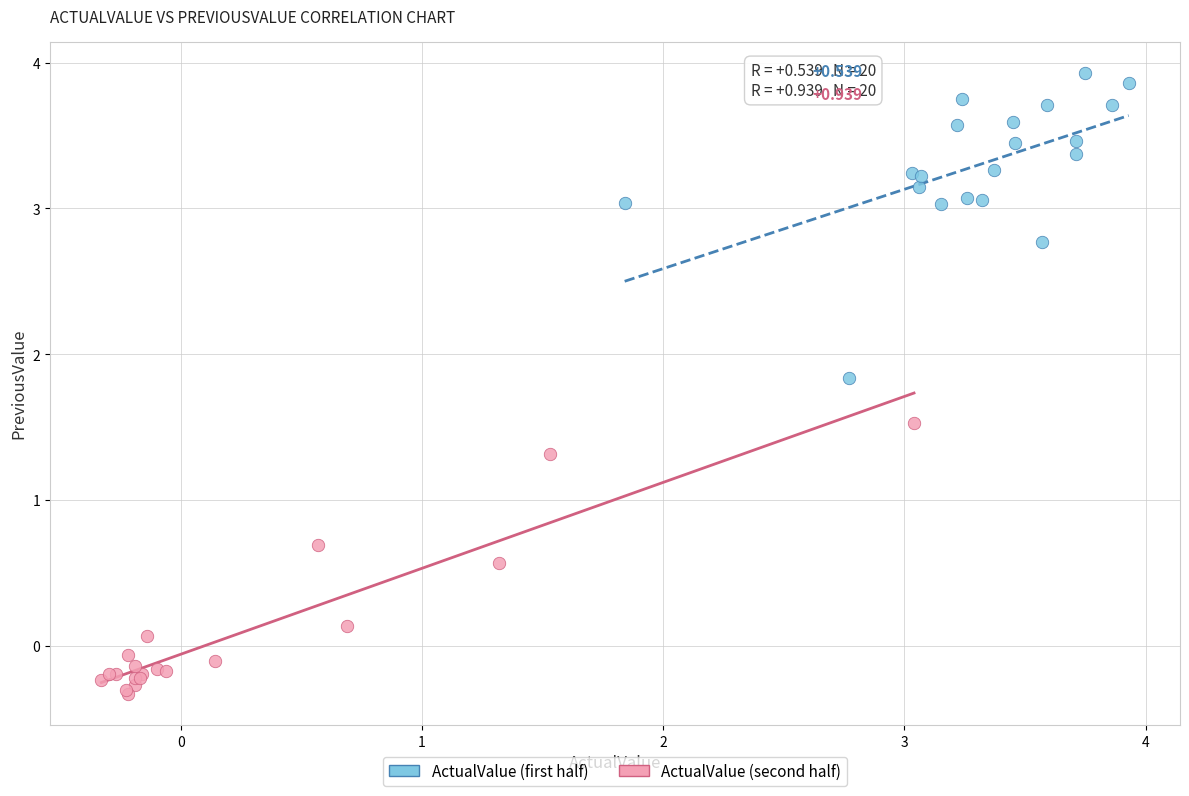

Which series reaches the minimum Y coordinate?

ActualValue (second half)